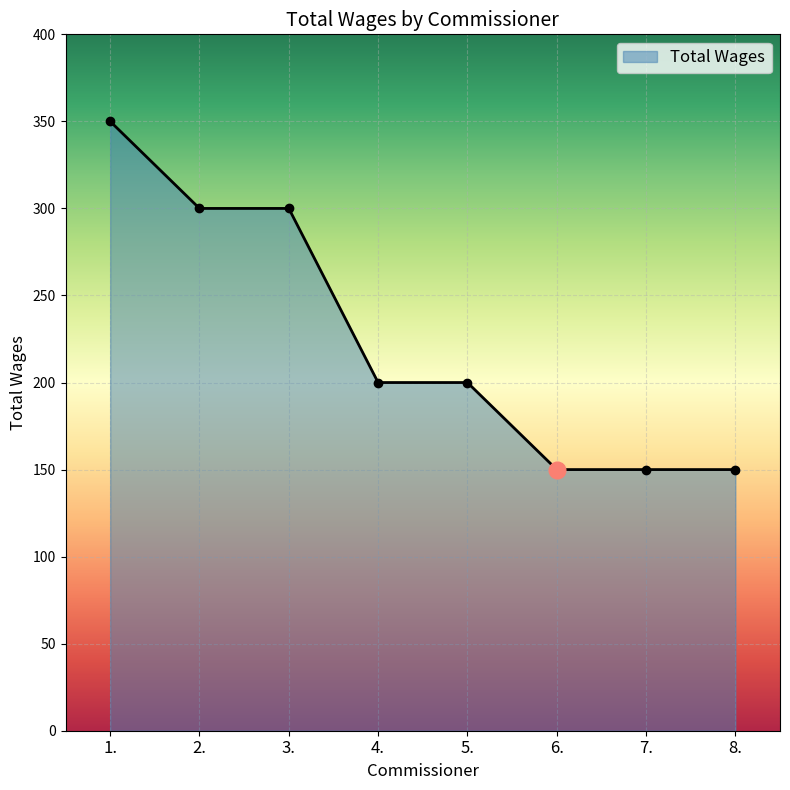

What is the smallest value displayed?

150